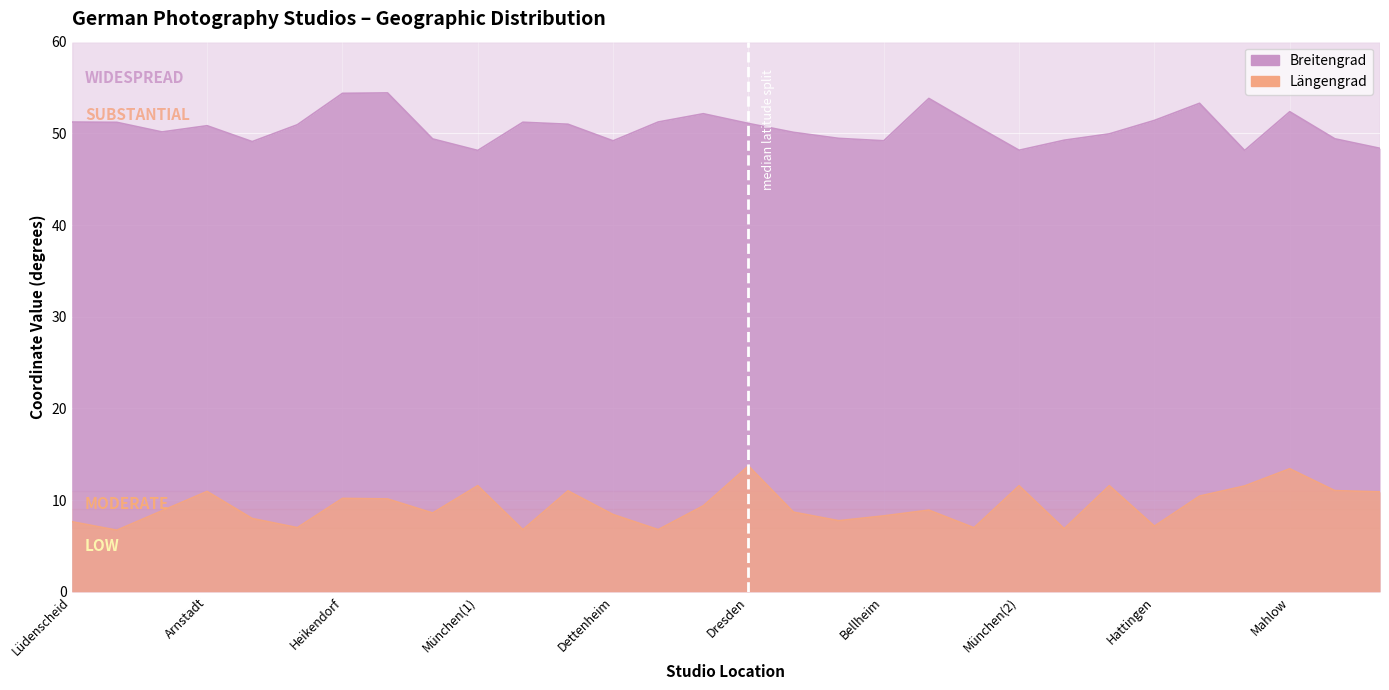

Reading left to right, list all the values displayed in this chart.

Breitengrad: 51.2	51.2	50.2	50.8	49.1	50.9	54.4	54.4	49.4	48.1	51.2	51.0	49.2	51.2	52.1	51.1	50.1	49.5	49.2	53.8	50.9	48.2	49.3	49.9	51.4	53.3	48.1	52.4	49.4	48.4
Längengrad: 7.6	6.7	8.8	10.9	8.0	7.0	10.2	10.1	8.6	11.6	6.8	11.0	8.4	6.8	9.4	13.7	8.7	7.8	8.3	8.9	7.0	11.6	6.9	11.6	7.2	10.4	11.5	13.4	11.0	10.9